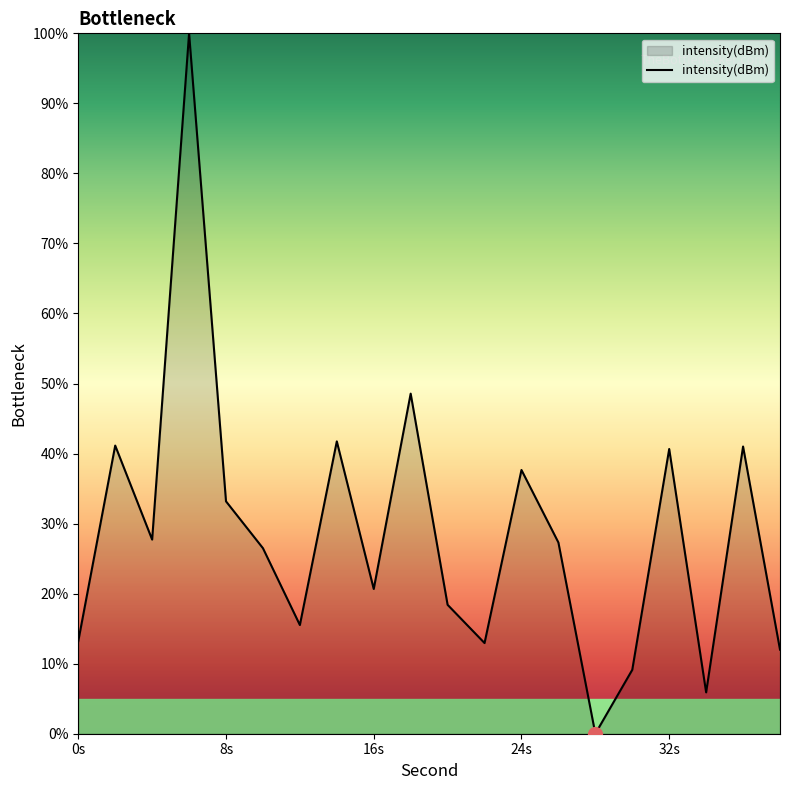

What is the difference between the maximum and minimum values?

100.0